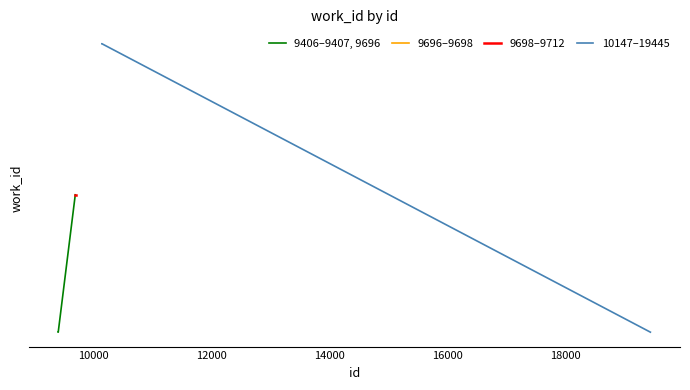

What is the spread (max minus min) of values at 12000?

141